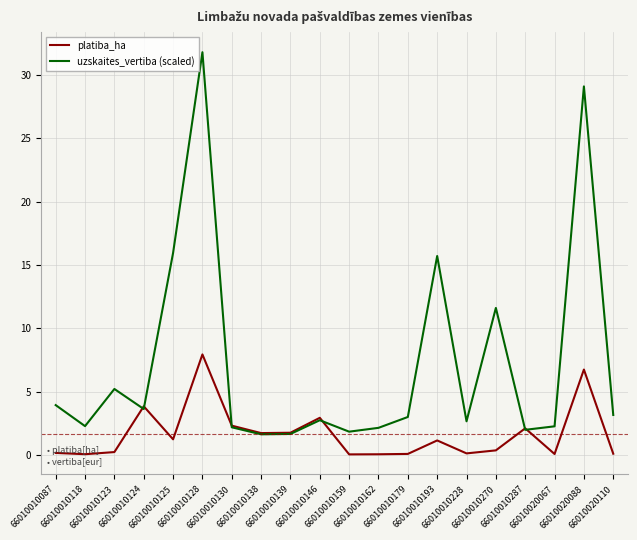

How many values in the uzskaites_vertiba (scaled) series are below 3?

10